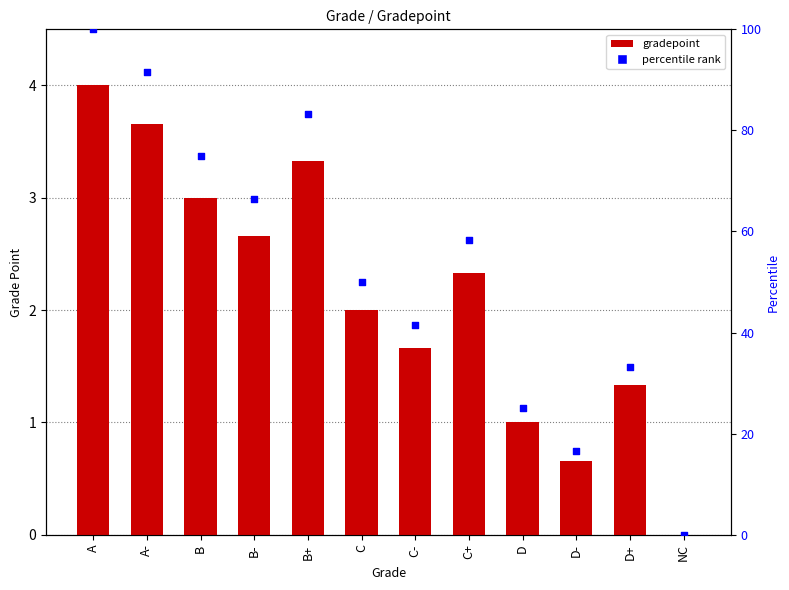

Which series has the largest Y range (max minus min)?

percentile rank